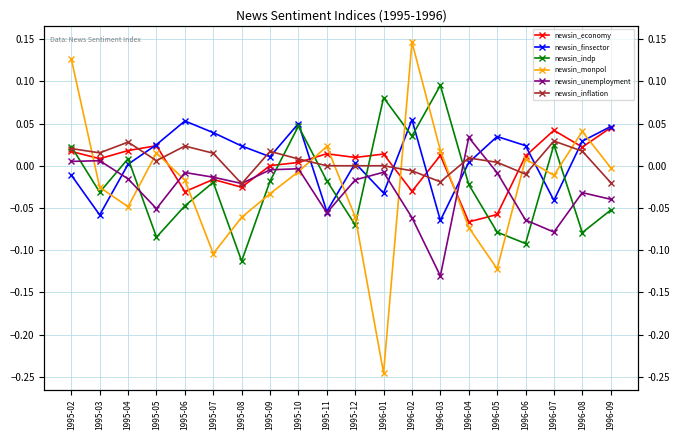

Reading right to left, extract all data points from this chart.

newsin_economy: 1996-09=0.0	1996-08=0.0	1996-07=0.0	1996-06=0.0	1996-05=-0.1	1996-04=-0.1	1996-03=0.0	1996-02=-0.0	1996-01=0.0	1995-12=0.0	1995-11=0.0	1995-10=0.0	1995-09=0.0	1995-08=-0.0	1995-07=-0.0	1995-06=-0.0	1995-05=0.0	1995-04=0.0	1995-03=0.0	1995-02=0.0
newsin_finsector: 1996-09=0.0	1996-08=0.0	1996-07=-0.0	1996-06=0.0	1996-05=0.0	1996-04=0.0	1996-03=-0.1	1996-02=0.1	1996-01=-0.0	1995-12=0.0	1995-11=-0.1	1995-10=0.0	1995-09=0.0	1995-08=0.0	1995-07=0.0	1995-06=0.1	1995-05=0.0	1995-04=0.0	1995-03=-0.1	1995-02=-0.0
newsin_indp: 1996-09=-0.1	1996-08=-0.1	1996-07=0.0	1996-06=-0.1	1996-05=-0.1	1996-04=-0.0	1996-03=0.1	1996-02=0.0	1996-01=0.1	1995-12=-0.1	1995-11=-0.0	1995-10=0.0	1995-09=-0.0	1995-08=-0.1	1995-07=-0.0	1995-06=-0.0	1995-05=-0.1	1995-04=0.0	1995-03=-0.0	1995-02=0.0
newsin_monpol: 1996-09=-0.0	1996-08=0.0	1996-07=-0.0	1996-06=0.0	1996-05=-0.1	1996-04=-0.1	1996-03=0.0	1996-02=0.1	1996-01=-0.2	1995-12=-0.1	1995-11=0.0	1995-10=-0.0	1995-09=-0.0	1995-08=-0.1	1995-07=-0.1	1995-06=-0.0	1995-05=0.0	1995-04=-0.0	1995-03=-0.0	1995-02=0.1
newsin_unemployment: 1996-09=-0.0	1996-08=-0.0	1996-07=-0.1	1996-06=-0.1	1996-05=-0.0	1996-04=0.0	1996-03=-0.1	1996-02=-0.1	1996-01=-0.0	1995-12=-0.0	1995-11=-0.1	1995-10=-0.0	1995-09=-0.0	1995-08=-0.0	1995-07=-0.0	1995-06=-0.0	1995-05=-0.1	1995-04=-0.0	1995-03=0.0	1995-02=0.0
newsin_inflation: 1996-09=-0.0	1996-08=0.0	1996-07=0.0	1996-06=-0.0	1996-05=0.0	1996-04=0.0	1996-03=-0.0	1996-02=-0.0	1996-01=0.0	1995-12=0.0	1995-11=0.0	1995-10=0.0	1995-09=0.0	1995-08=-0.0	1995-07=0.0	1995-06=0.0	1995-05=0.0	1995-04=0.0	1995-03=0.0	1995-02=0.0